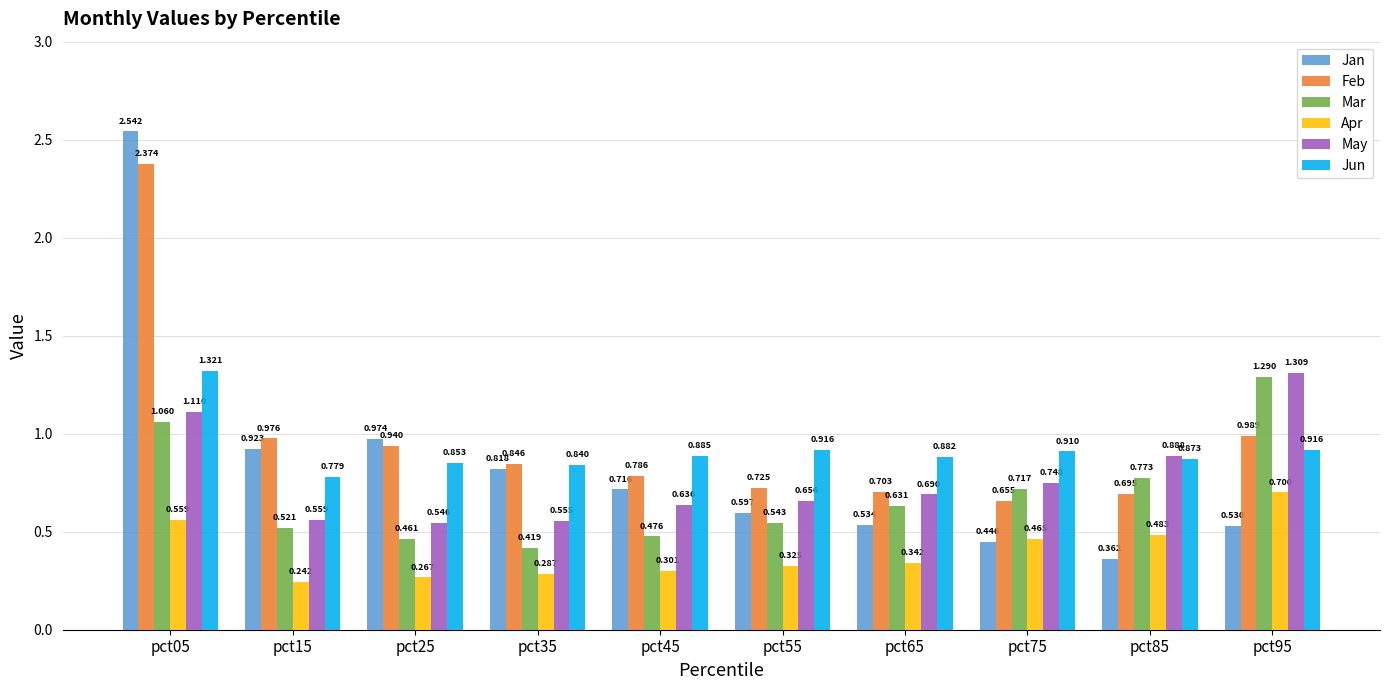

Between pct65 and pct75, which series saw the biggest shift?

Apr